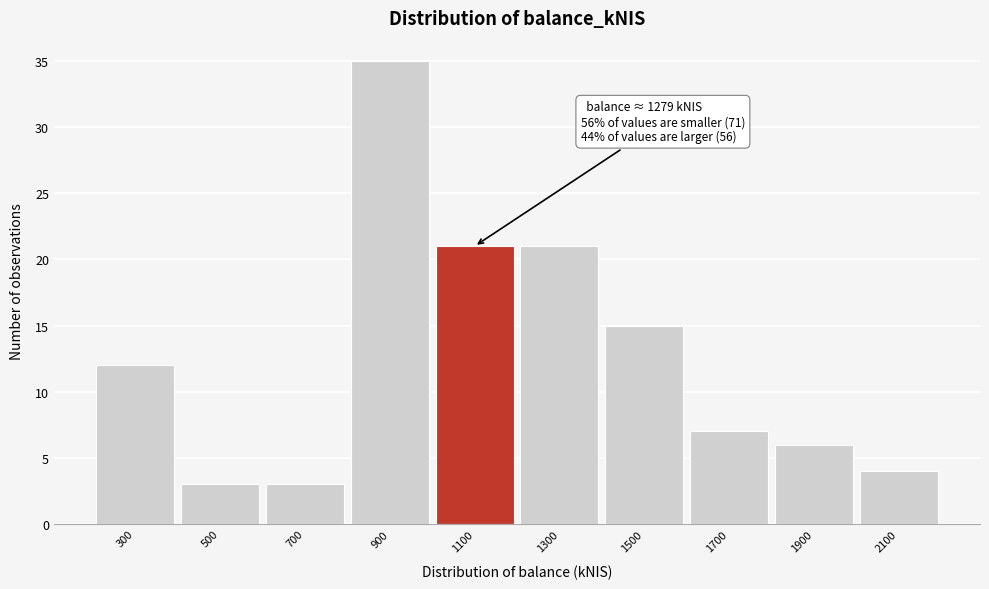

Reading left to right, list all the values displayed in this chart.

12	3	3	35	21	21	15	7	6	4